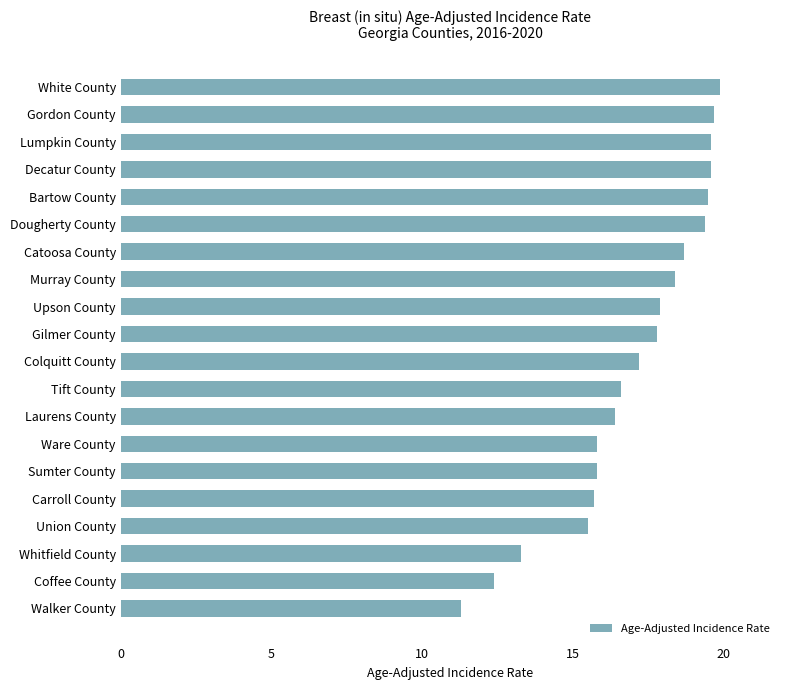

Count the number of categories in the chart.

20